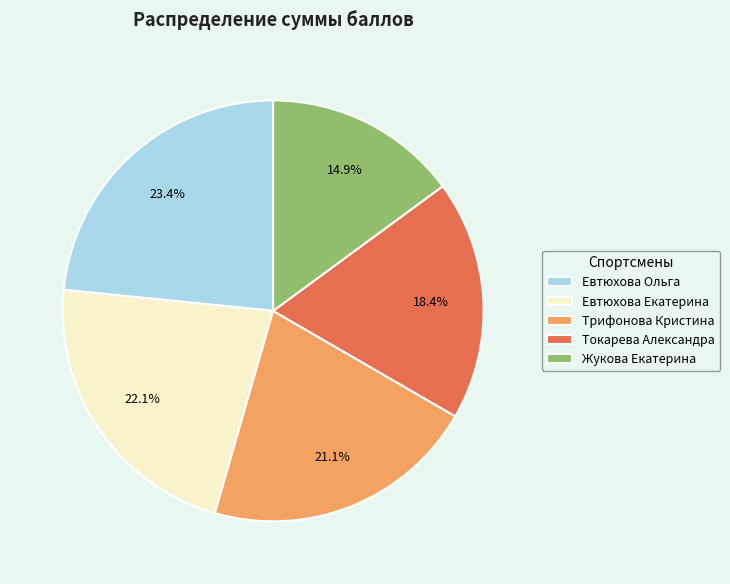

Rank the categories by value from highest to lowest.

Евтюхова Ольга, Евтюхова Екатерина, Трифонова Кристина, Токарева Александра, Жукова Екатерина